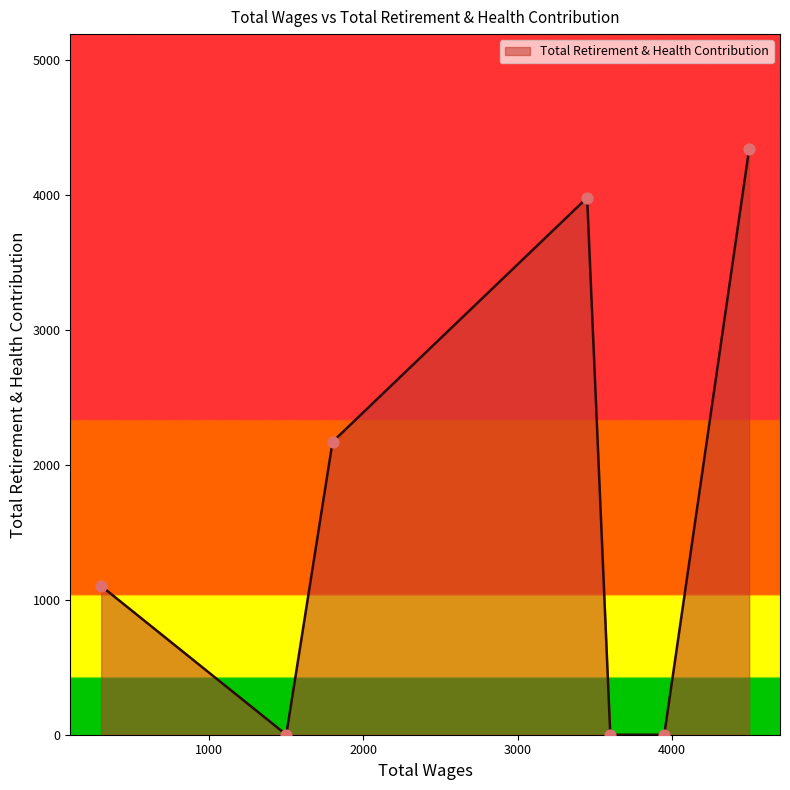

How many interior local peaks (higher than both neighbors) does the data have?

1